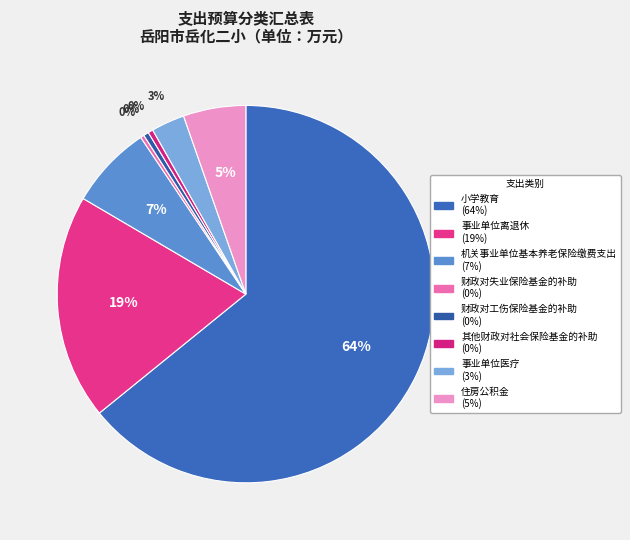

Does 其他财政对社会保险基金的补助 represent more than half of the total?

No